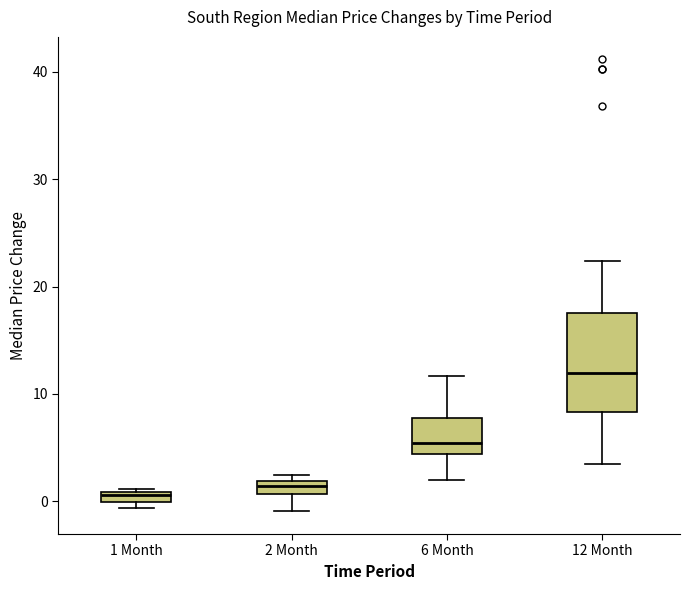

Which box's median line is the highest?

12 Month